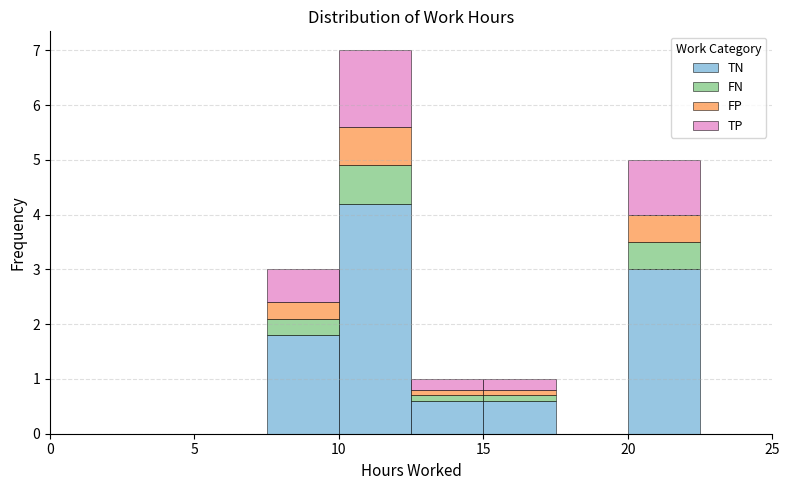

Reading left to right, transcribe this chart: for each stacked bar, give the range it covers on the x-axis and its total height. The values are not printed on the chart, so give them approximately, as read against the axis.

0.0 to 2.5: 0
2.5 to 5.0: 0
5.0 to 7.5: 0
7.5 to 10.0: 3
10.0 to 12.5: 7
12.5 to 15.0: 1
15.0 to 17.5: 1
17.5 to 20.0: 0
20.0 to 22.5: 5
22.5 to 25.0: 0